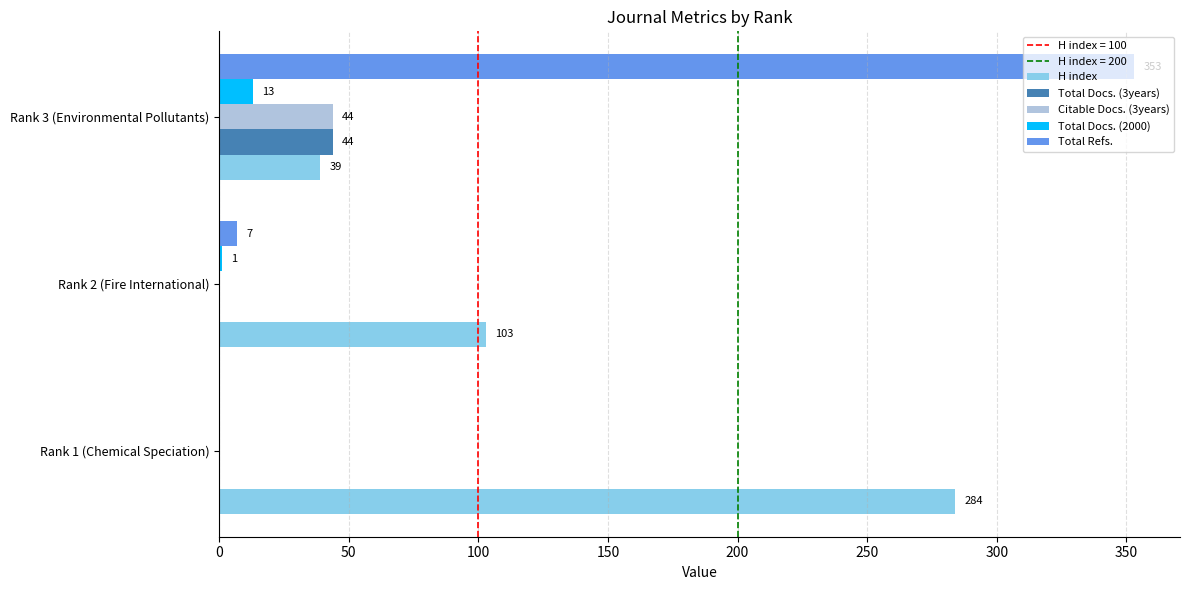

What is the sum of all Total Refs. values?

360